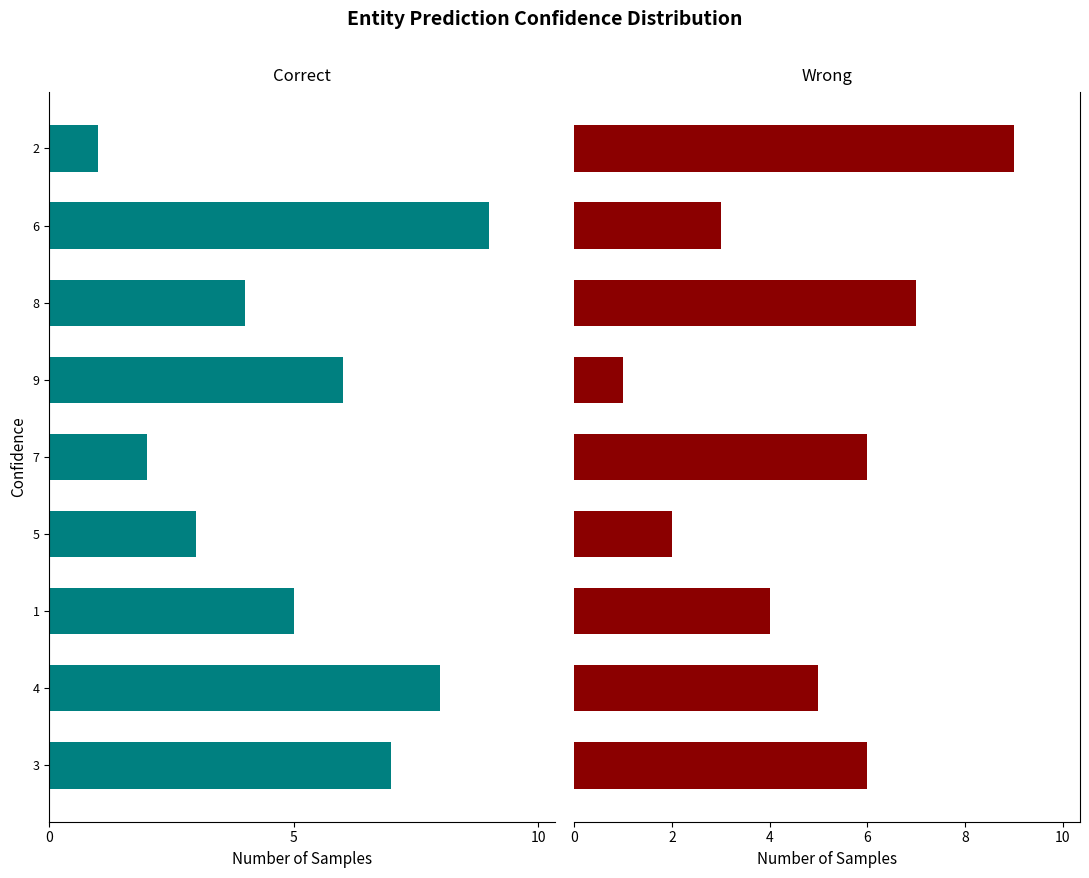

Is it true that Wrong equals 1 at 9?

False